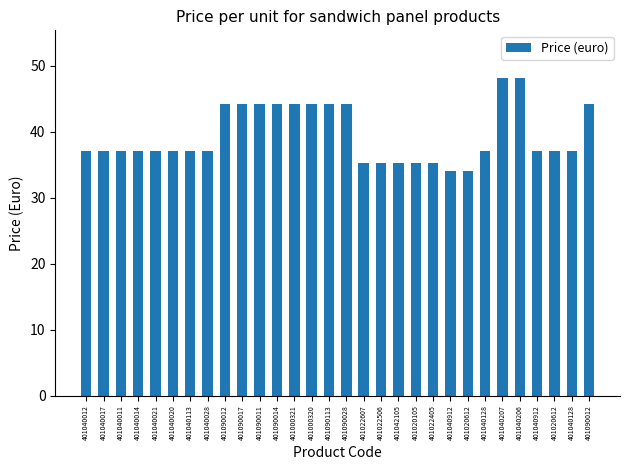

Does the chart contain stacked bars?

No